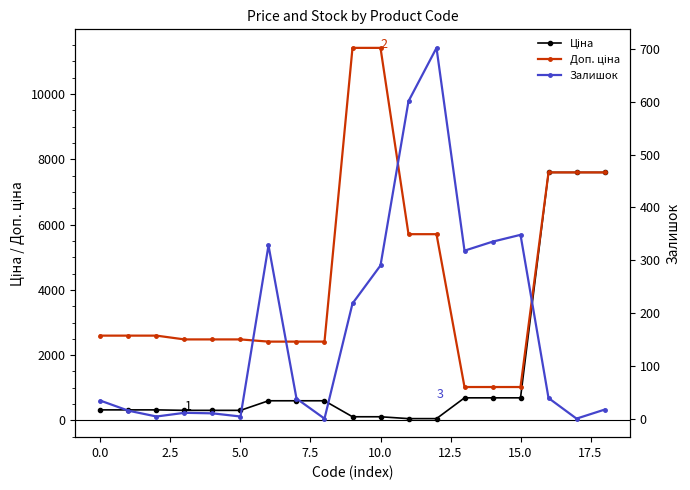

True or false: Ціна and Доп. ціна intersect in this chart.

False